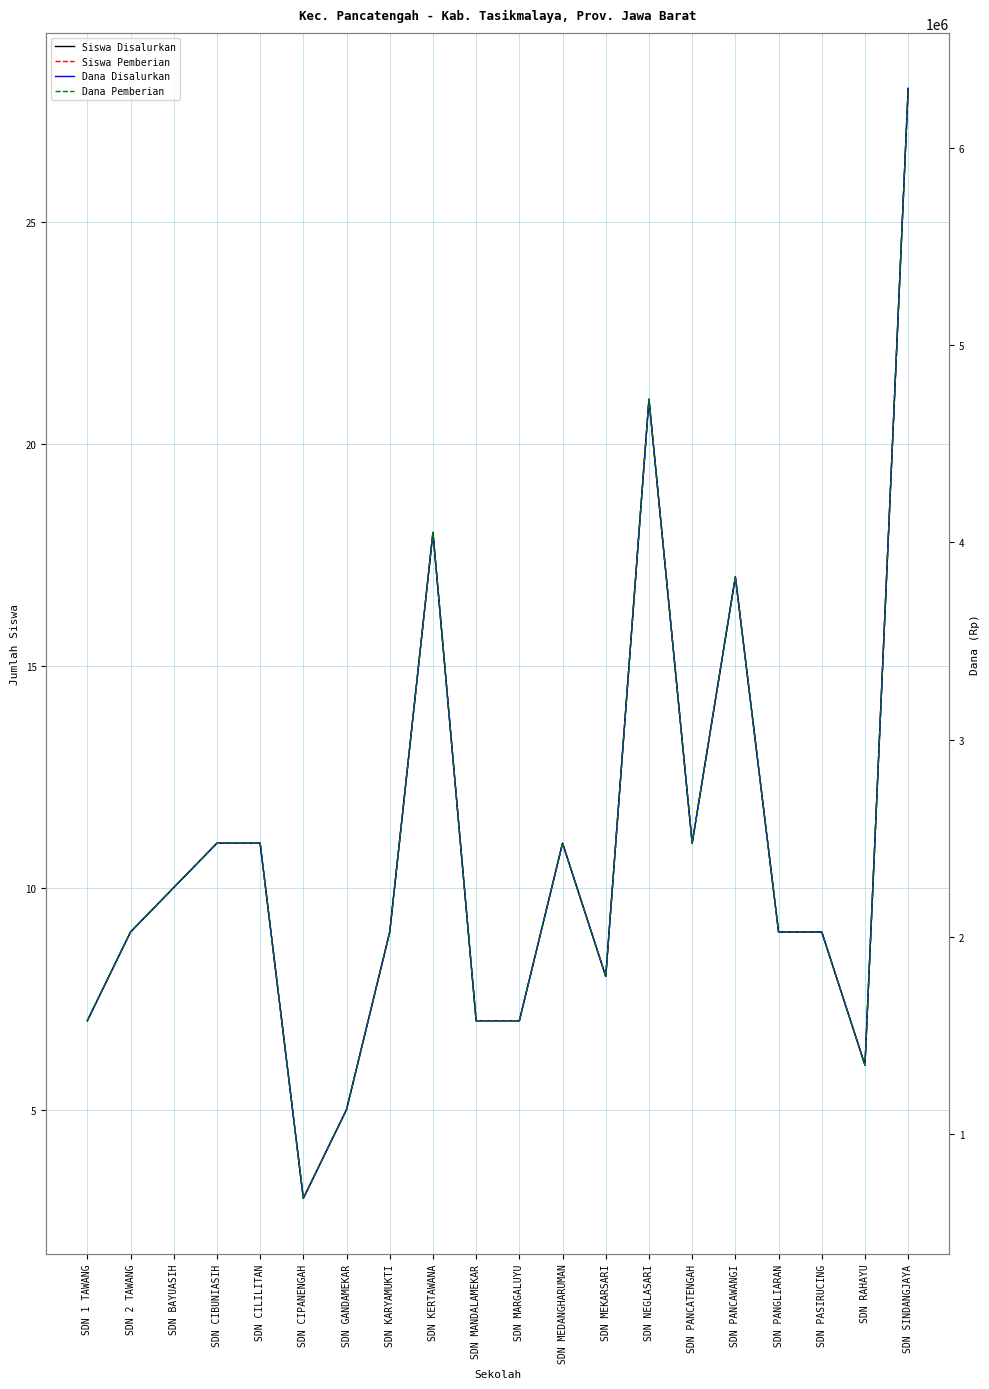

How many interior local peaks does the Siswa Disalurkan series have?

4